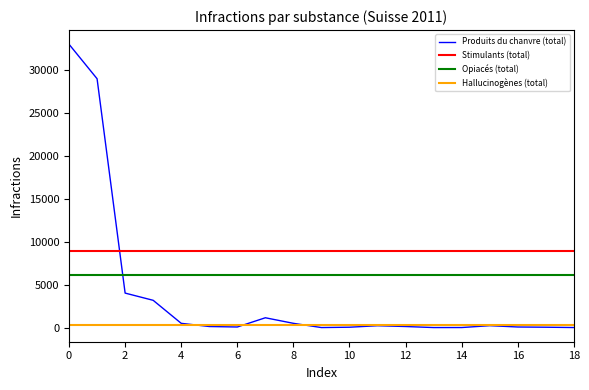

True or false: Produits du chanvre (total) and Stimulants (total) intersect in this chart.

True